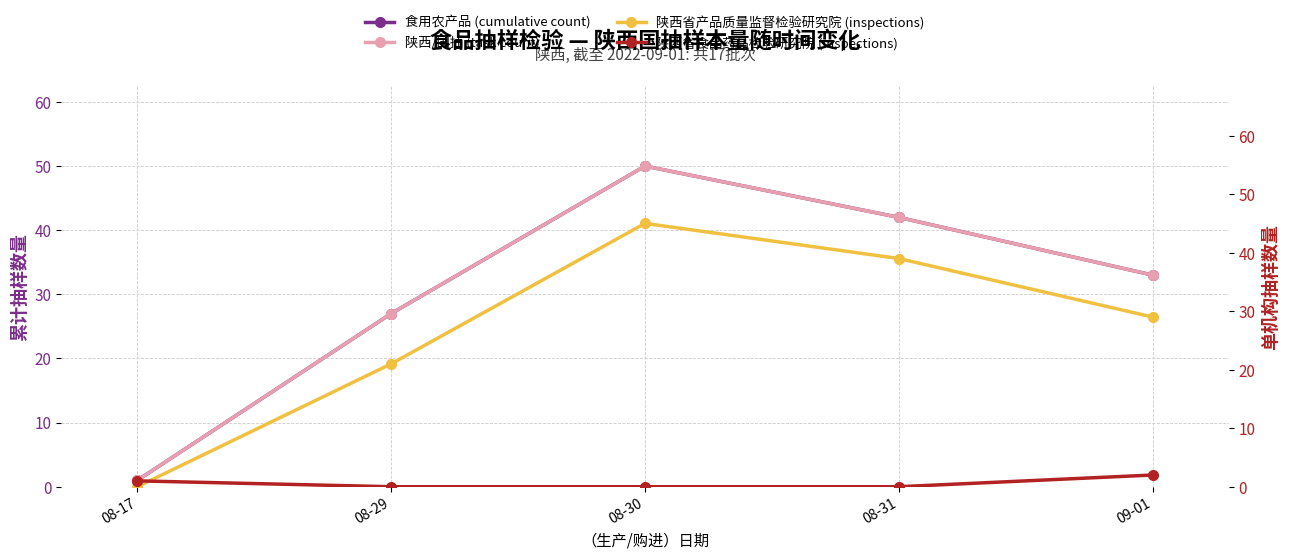

Which category has the lowest value across all series?

08-17